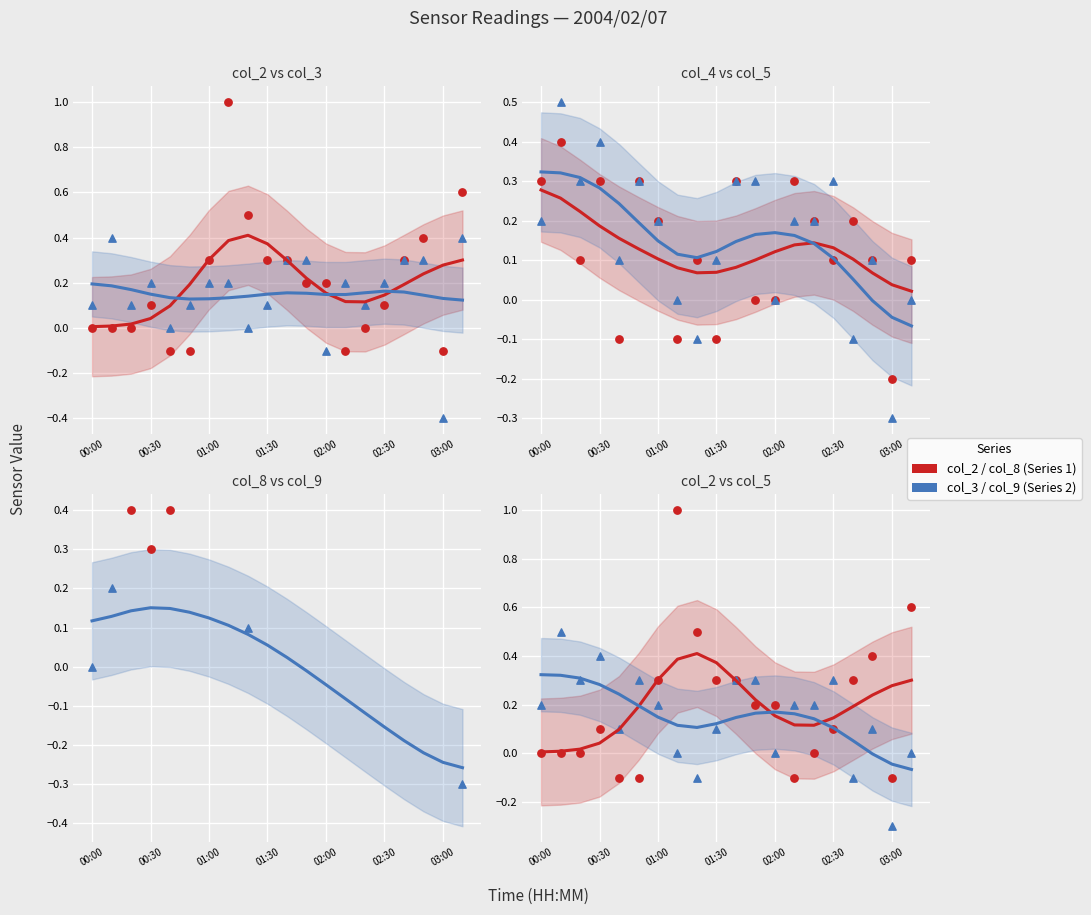

What is the total value across all series at 01:20?

0.5